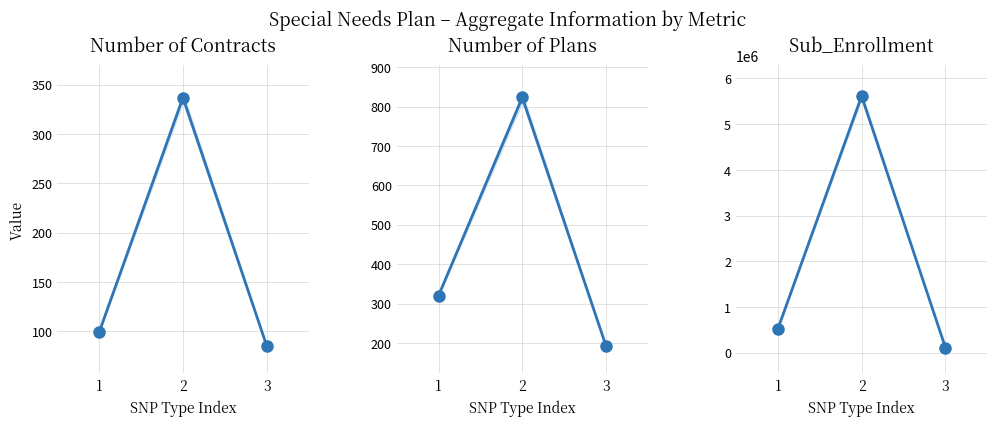

Read the Number of Contracts value at 1, to the nearest 5.

100